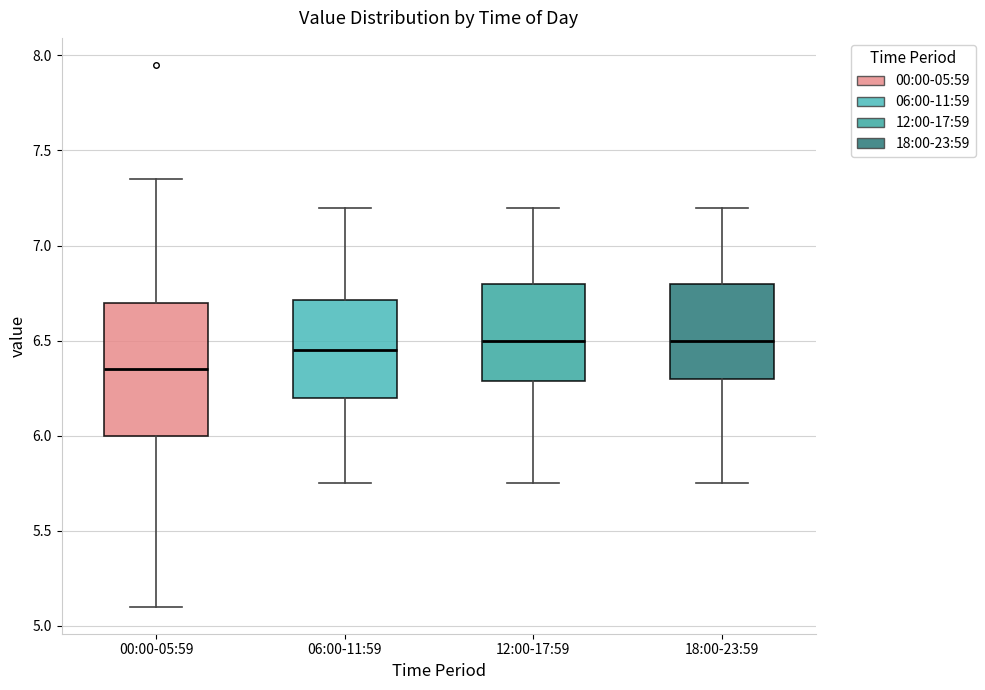

Which box's median line is the lowest?

00:00-05:59